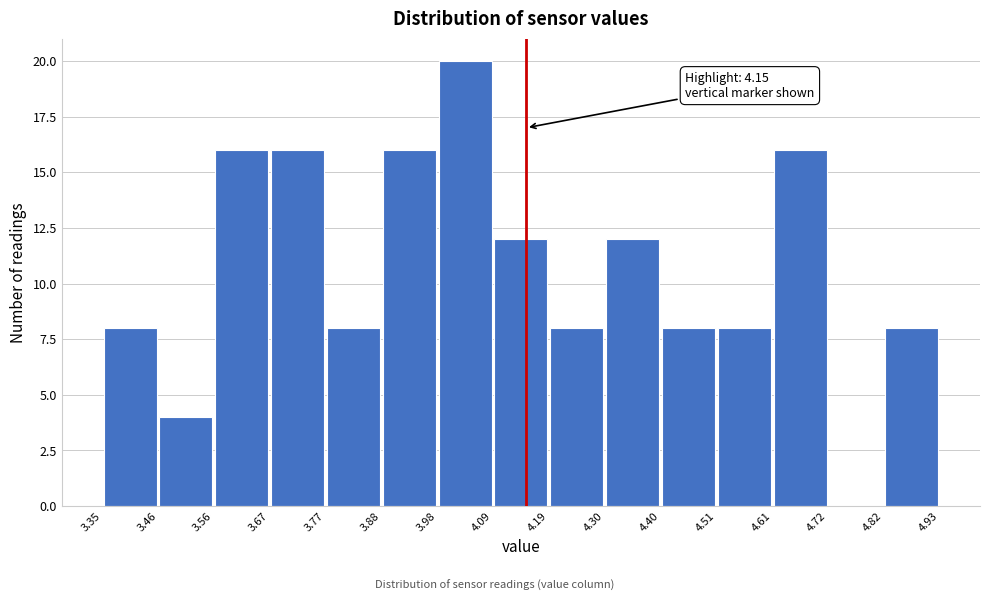

Which range on the x-axis has the tallest bar?

3.98 to 4.09